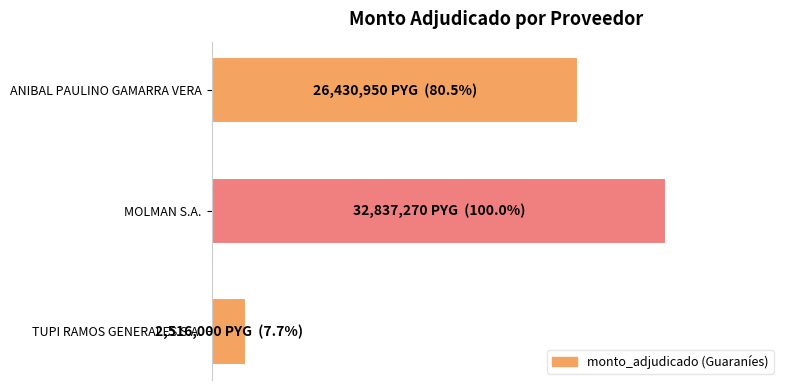

Are the bars horizontal?

Yes